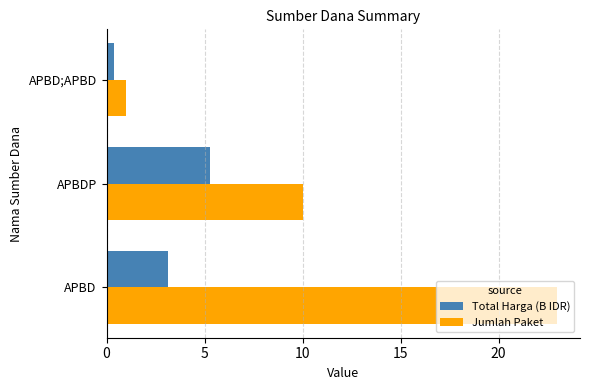

List the labels in order of Jumlah Paket value, largest first.

APBD, APBDP, APBD;APBD